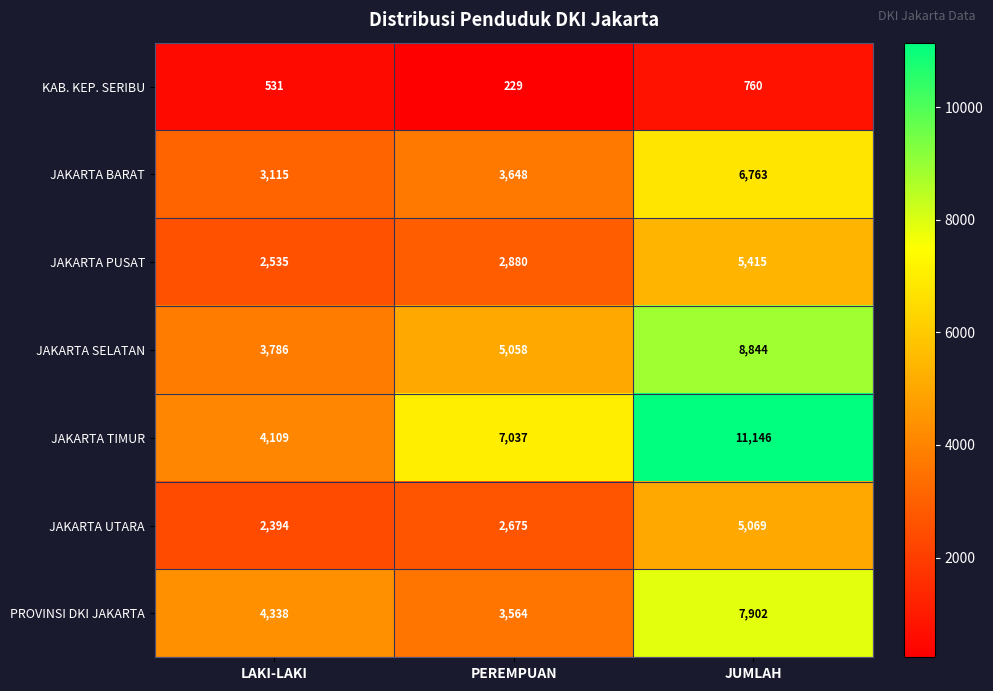

Read the PROVINSI DKI JAKARTA value at PEREMPUAN, to the nearest 50.

3550